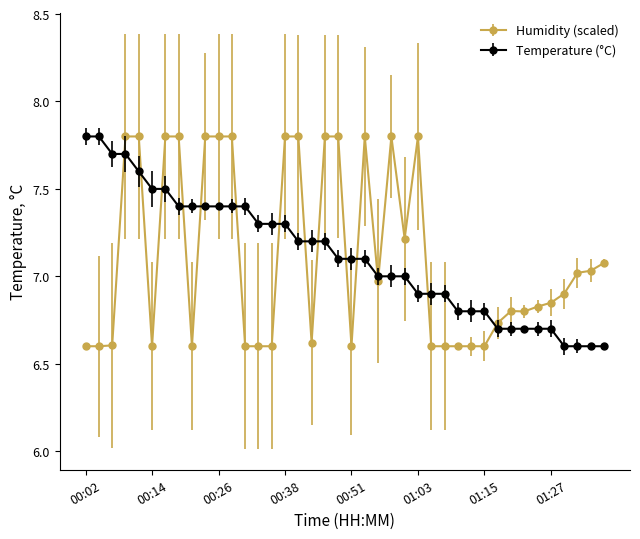

At how many categories does at least one series exceed 6?

40